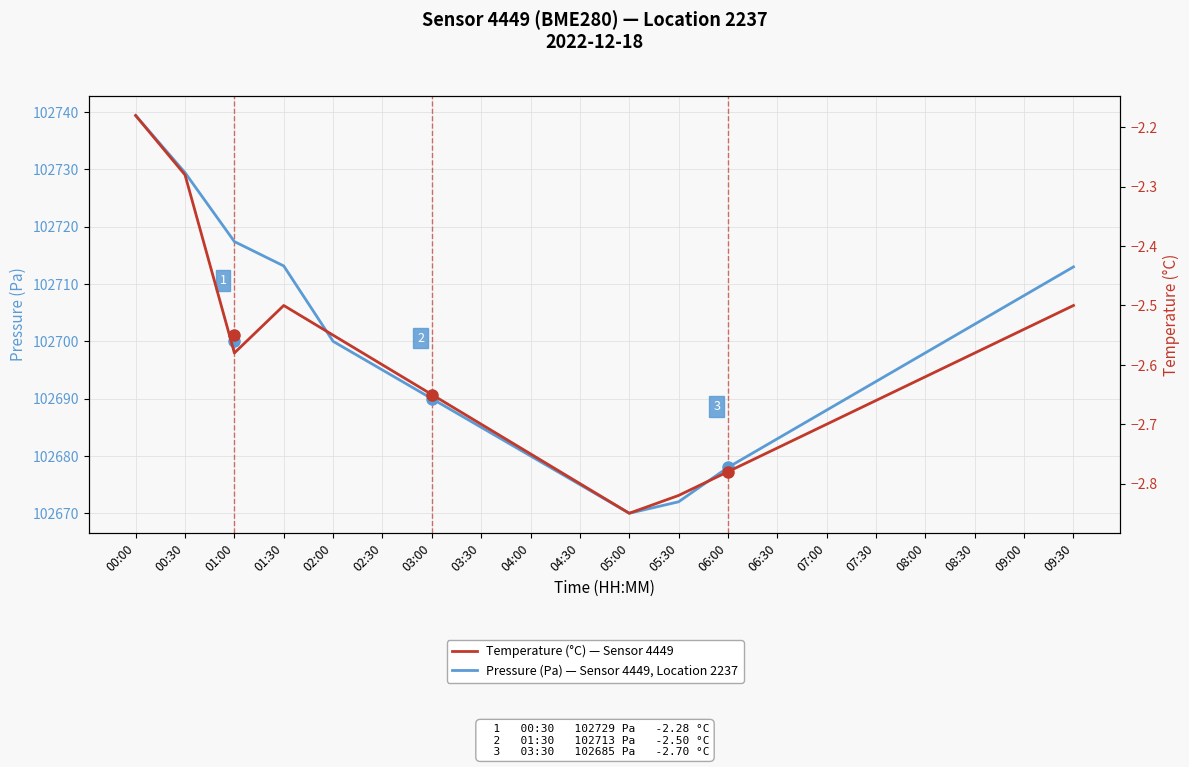

Reading left to right, list all the values displayed in this chart.

Pressure (Pa): 102739.4	102729.4	102717.4	102713.2	102700.0	102695.0	102690.0	102685.0	102680.0	102675.0	102670.0	102672.0	102678.0	102683.0	102688.0	102693.0	102698.0	102703.0	102708.0	102713.0
Temperature (°C): -2.2	-2.3	-2.6	-2.5	-2.5	-2.6	-2.6	-2.7	-2.8	-2.8	-2.9	-2.8	-2.8	-2.7	-2.7	-2.7	-2.6	-2.6	-2.5	-2.5